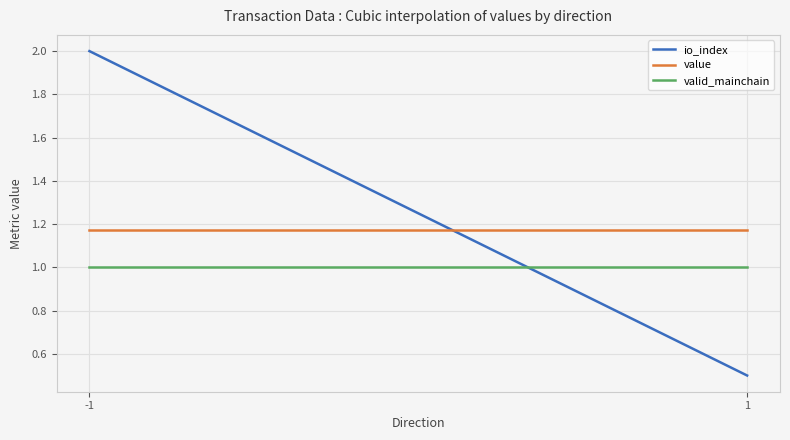

What is the difference between the maximum and second lowest values in the value series?

0.0